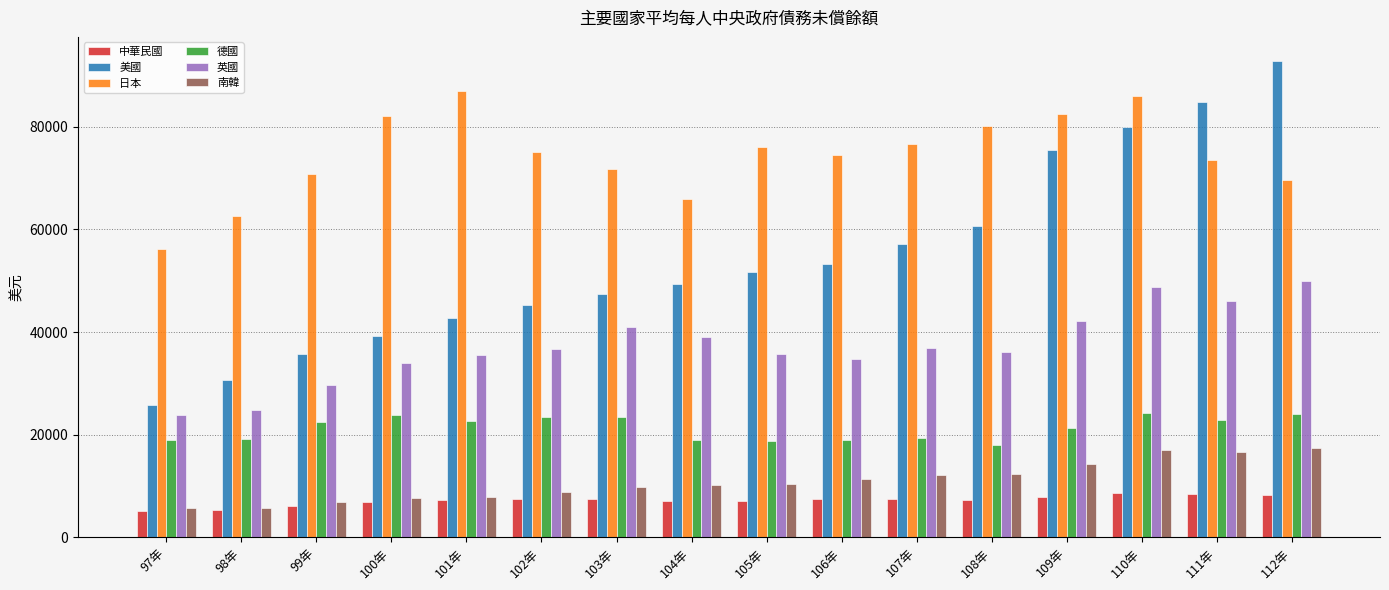

Where is 美國 nearest to the value 59369?

108年